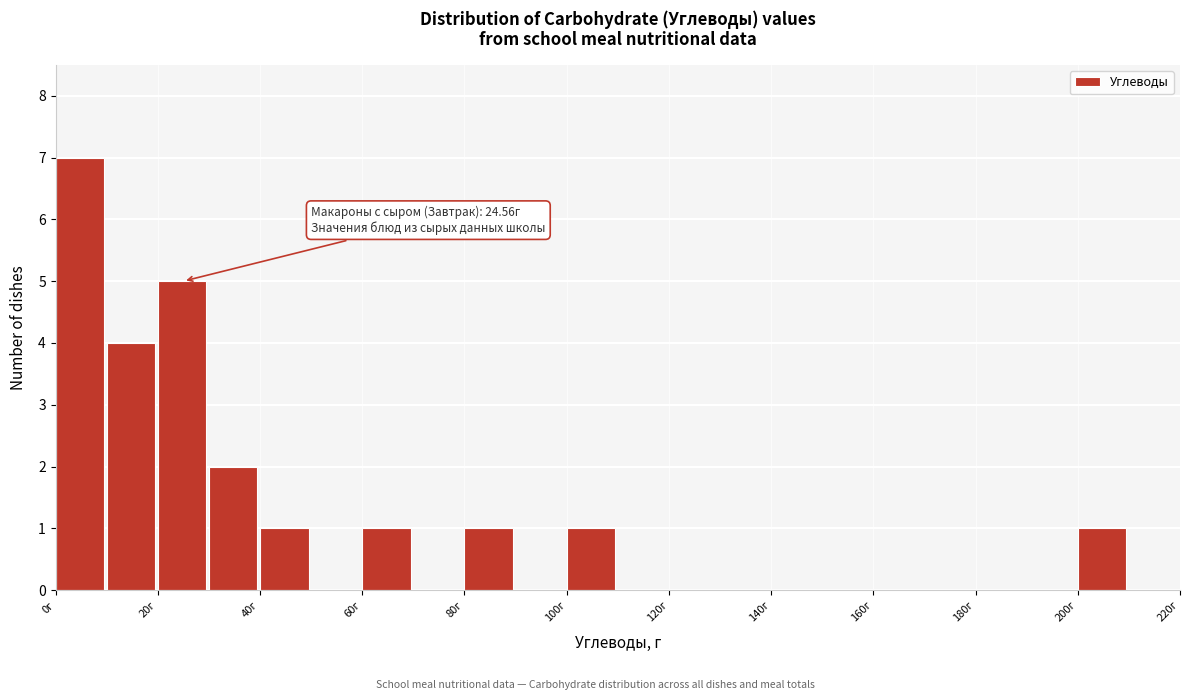

Over which range of the x-axis is the bar tallest?

0 to 10